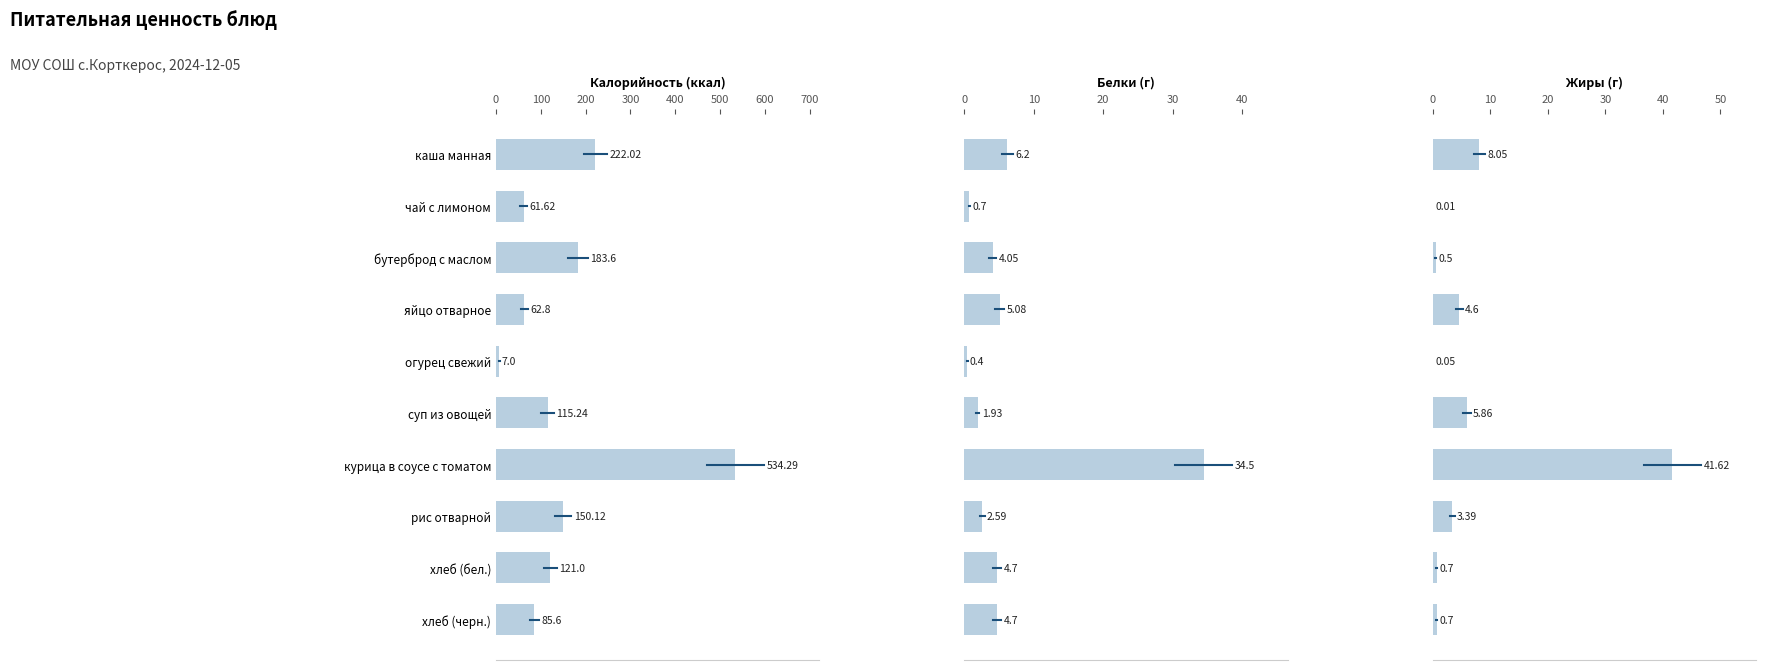

The value of Жиры (г) at курица в соусе с томатом is 41.6. True or false?

True